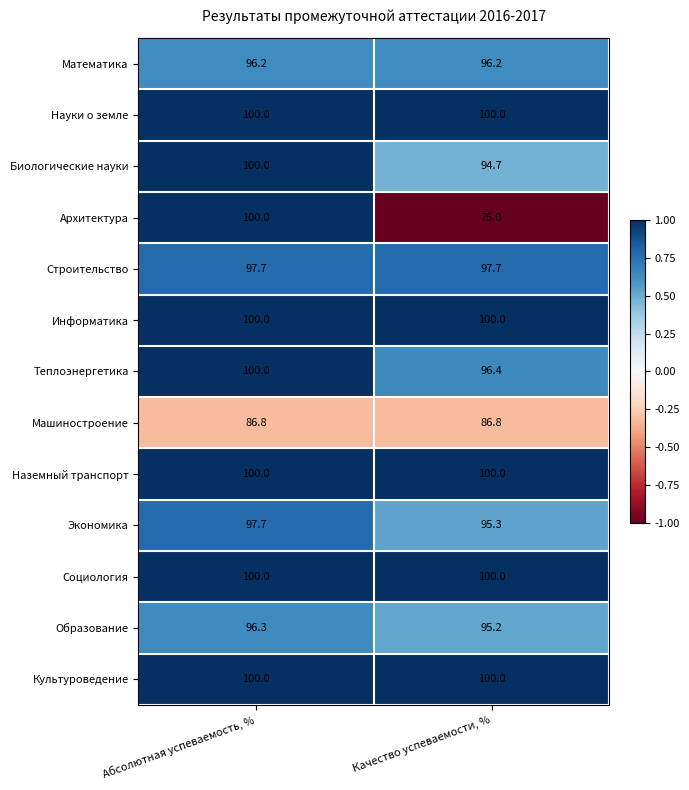

What is the difference between the highest and lowest values at Качество успеваемости, %?

25.0